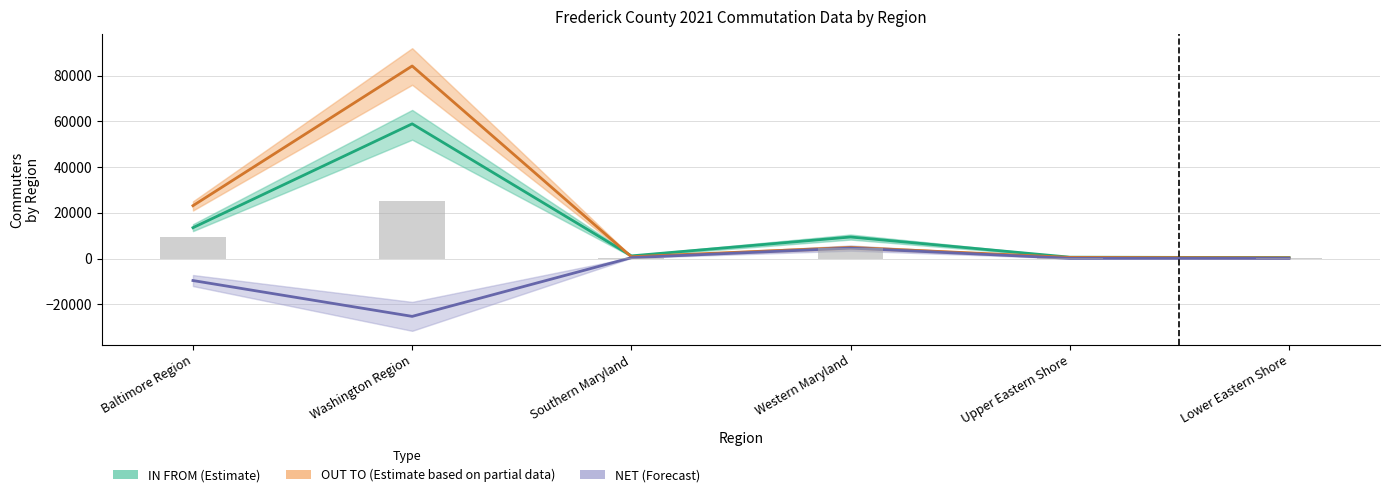

What is the difference between the maximum and minimum values in the IN FROM (Estimate) series?

58499